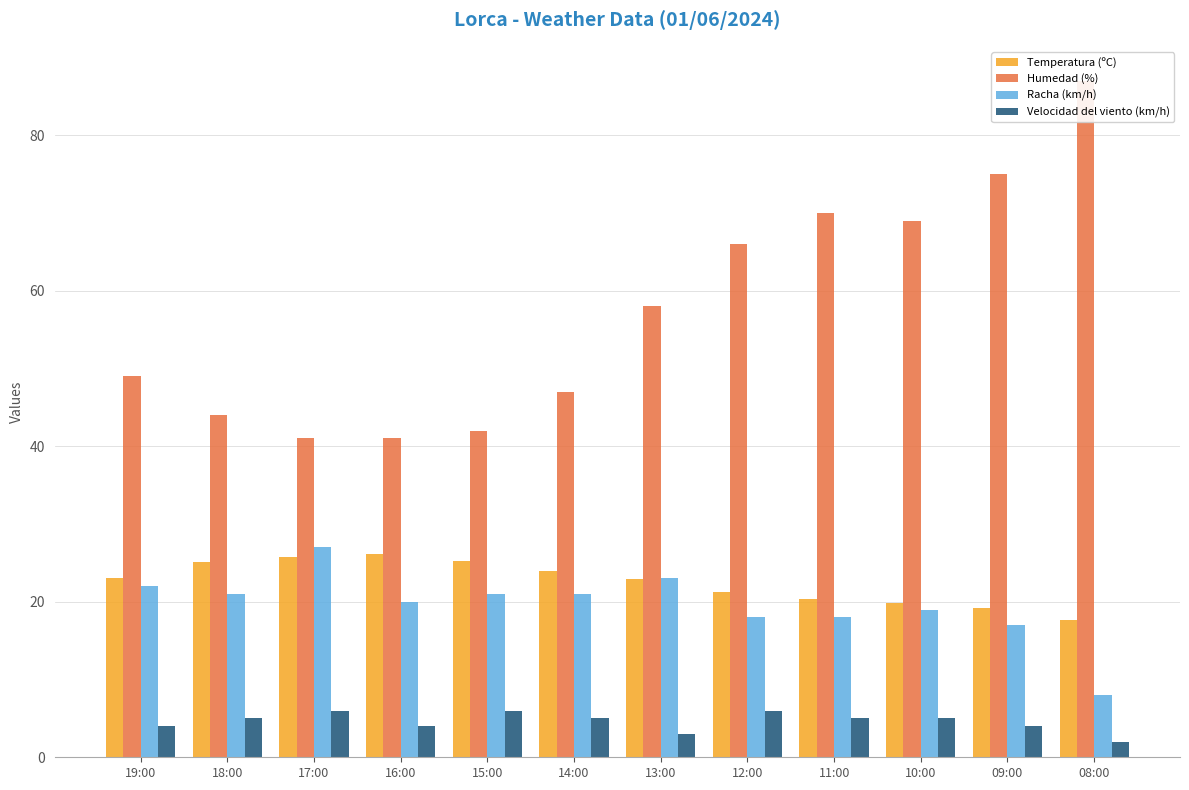

What position from the right is 16:00?

9